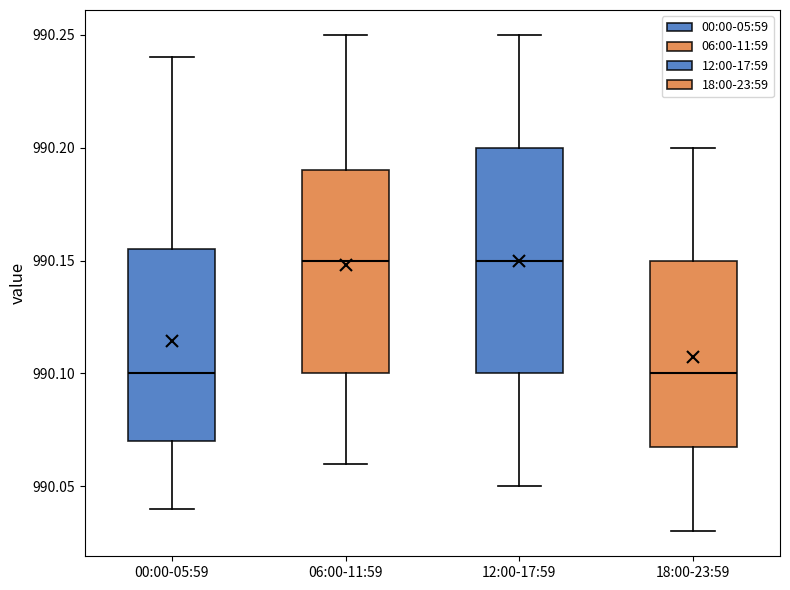

Reading left to right, transcribe this box plot: for each box, give where its median line is, the range the box spans, and where its two whiskers end, as read against the y-axis. The values are not printed on the chart, so give them approximately, as read against the axis.

00:00-05:59: median 990.100, box 990.070 to 990.155, whiskers 990.040 to 990.240
06:00-11:59: median 990.150, box 990.100 to 990.190, whiskers 990.060 to 990.250
12:00-17:59: median 990.150, box 990.100 to 990.200, whiskers 990.050 to 990.250
18:00-23:59: median 990.100, box 990.070 to 990.150, whiskers 990.030 to 990.200